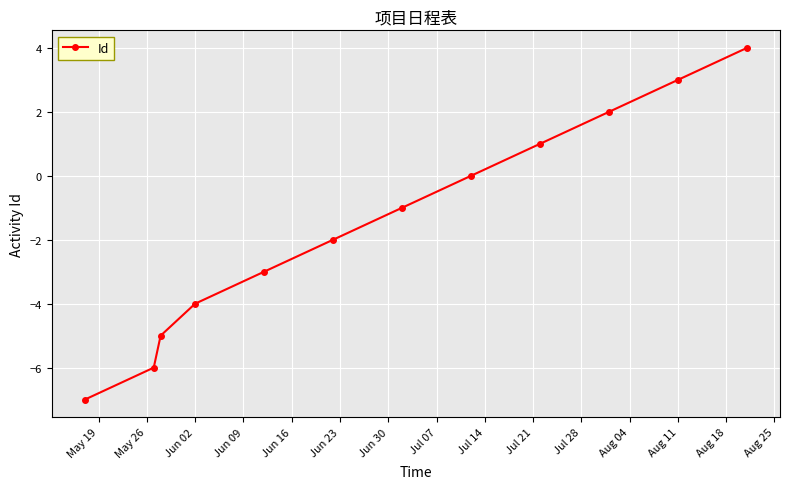

What is the sum of all values?

-18